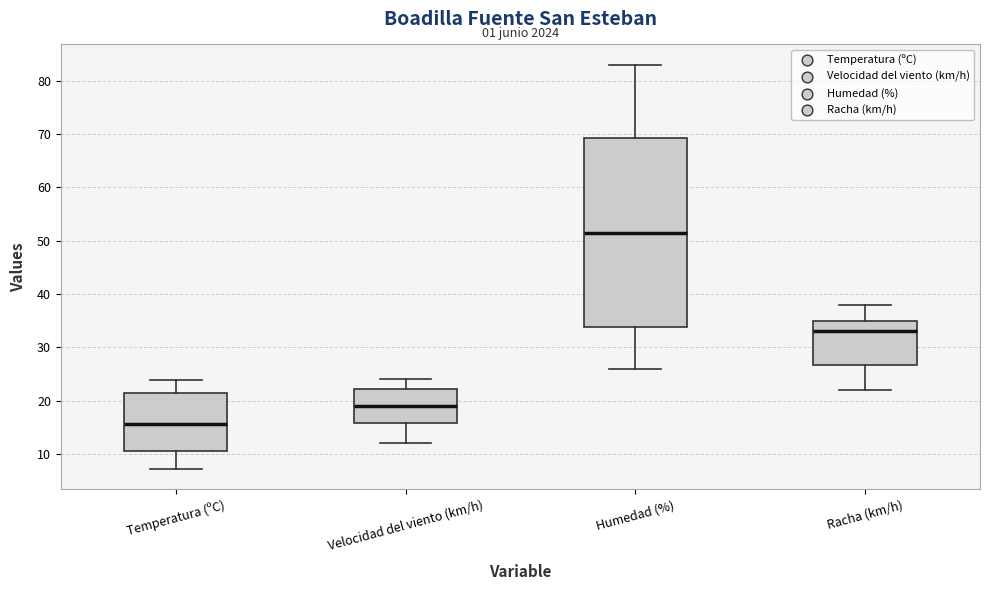

Reading left to right, read every box against the y-axis: the position of its median line, the range the box covers, and the ends of its whiskers. The values are not printed on the chart, so give them approximately, as read against the axis.

Temperatura (ºC): median 16, box 11 to 21, whiskers 7 to 24
Velocidad del viento (km/h): median 19, box 16 to 22, whiskers 12 to 24
Humedad (%): median 52, box 34 to 69, whiskers 26 to 83
Racha (km/h): median 33, box 27 to 35, whiskers 22 to 38